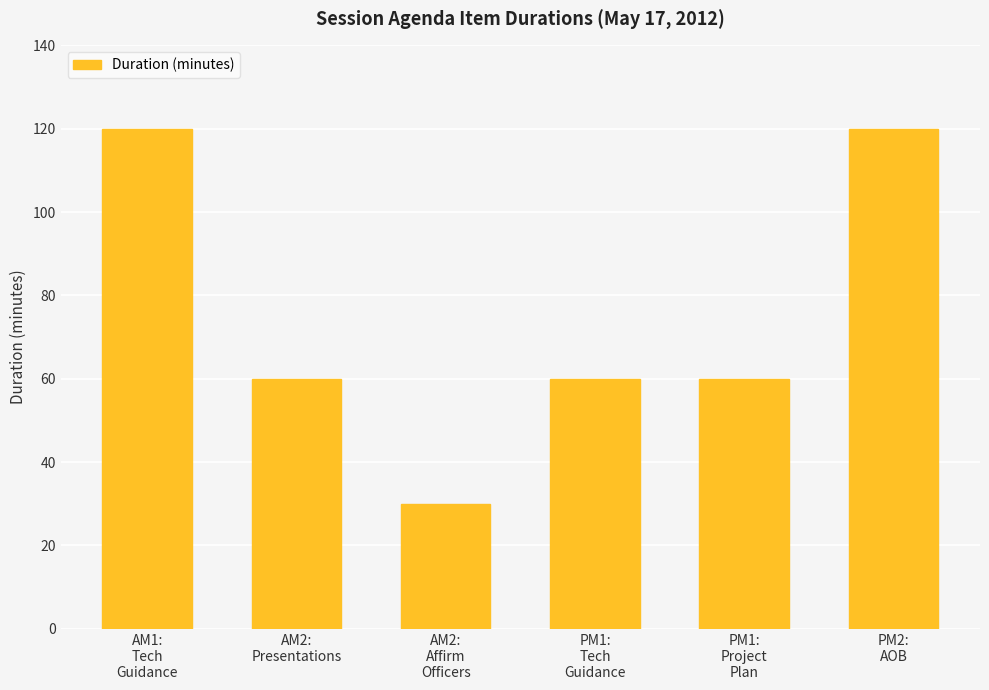

What is the average value?

75